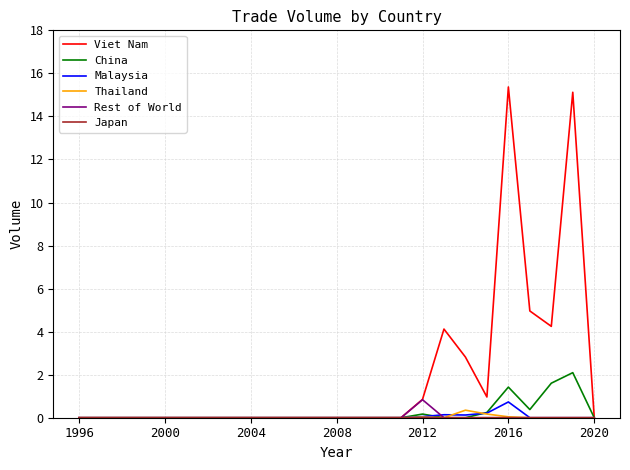

What is the maximum value shown in the chart?

15.4